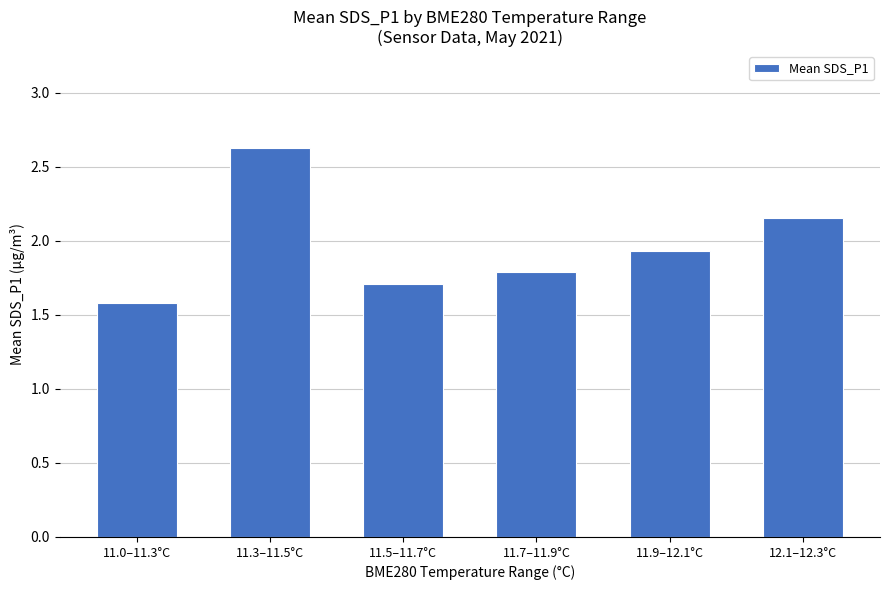

What is the change in value from 11.0–11.3°C to 11.9–12.1°C?

+0.3